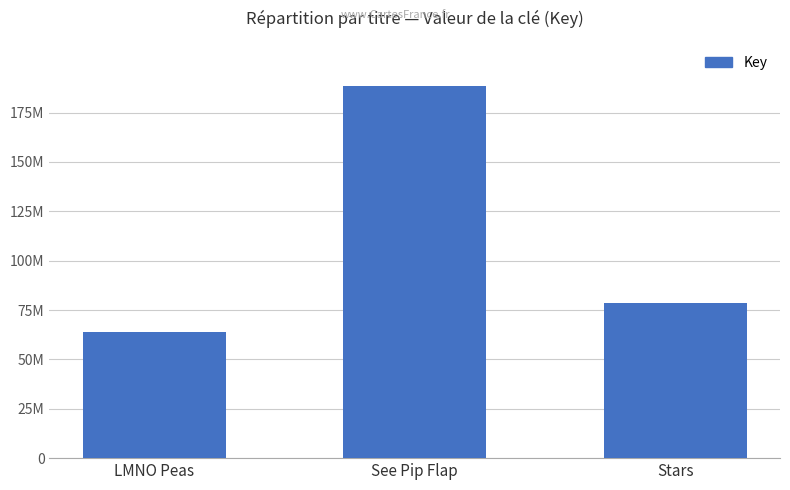

Does the chart contain any negative values?

No